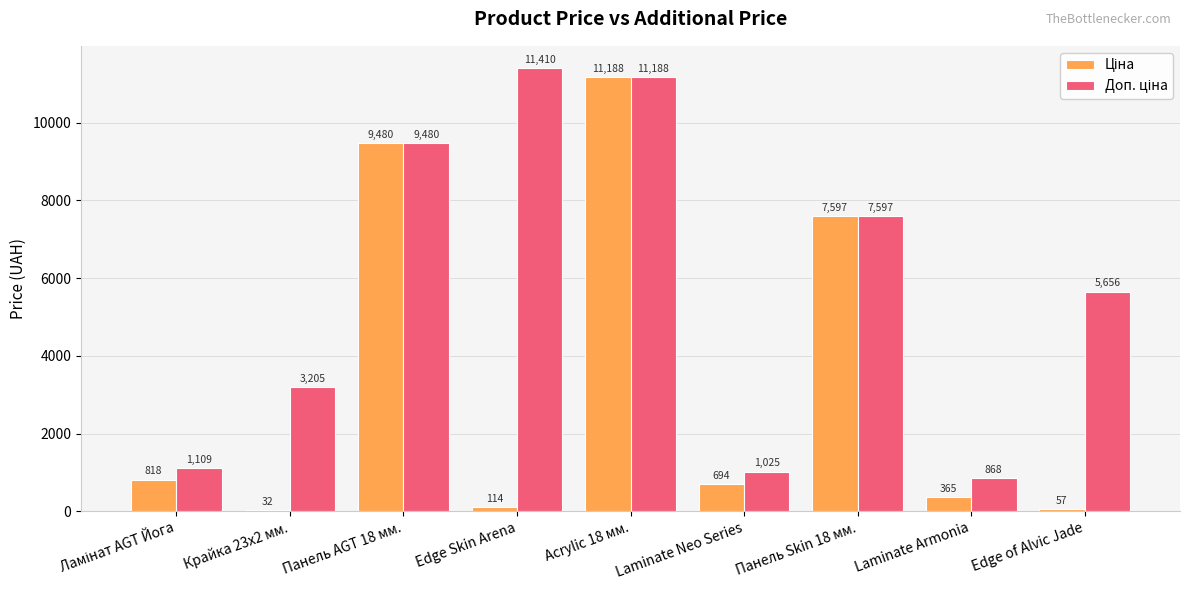

Which label corresponds to the largest value in the chart?

Edge Skin Arena